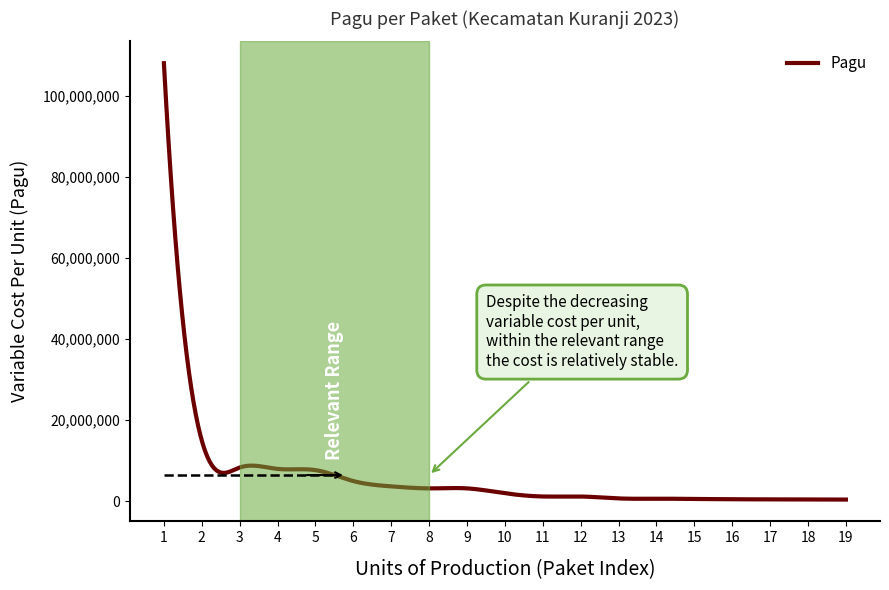

What is the greatest value displayed?

108000000.0